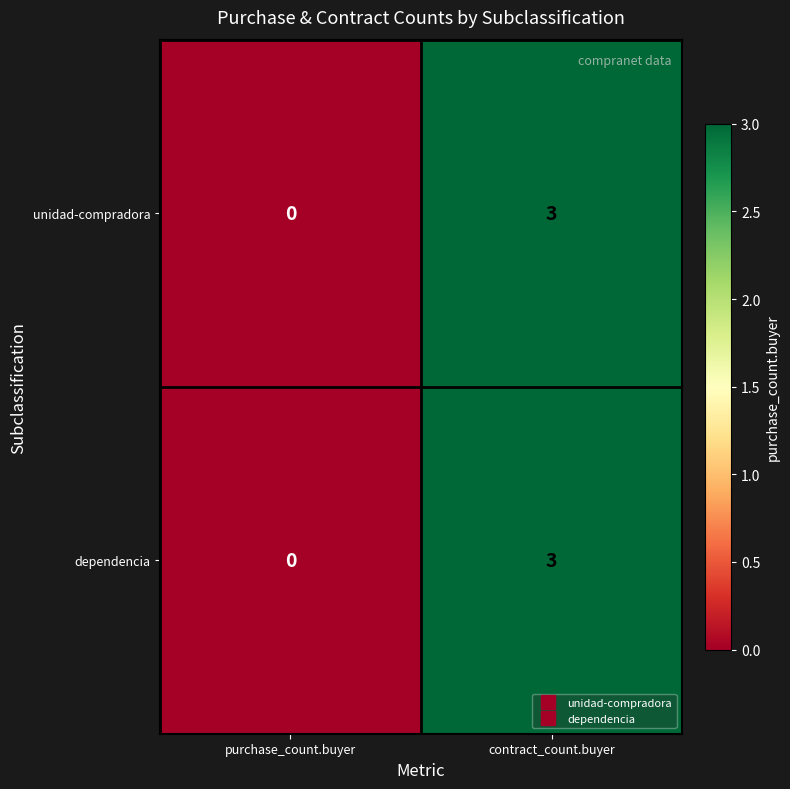

Reading right to left, list all the values displayed in this chart.

unidad-compradora: 3	0
dependencia: 3	0